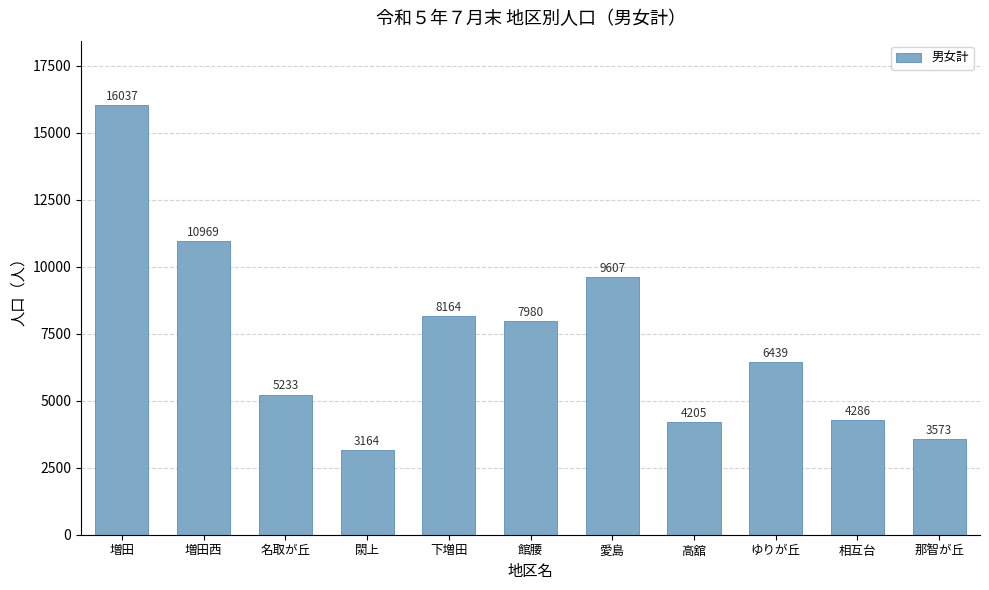

What is the label of the 7th bar from the left?

愛島